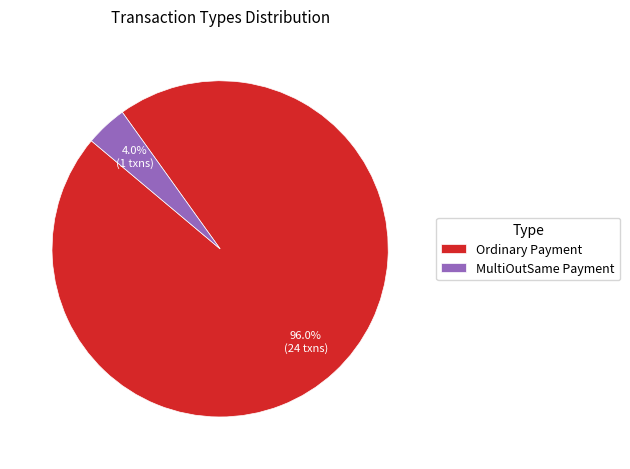

How many slices are in this pie chart?

2